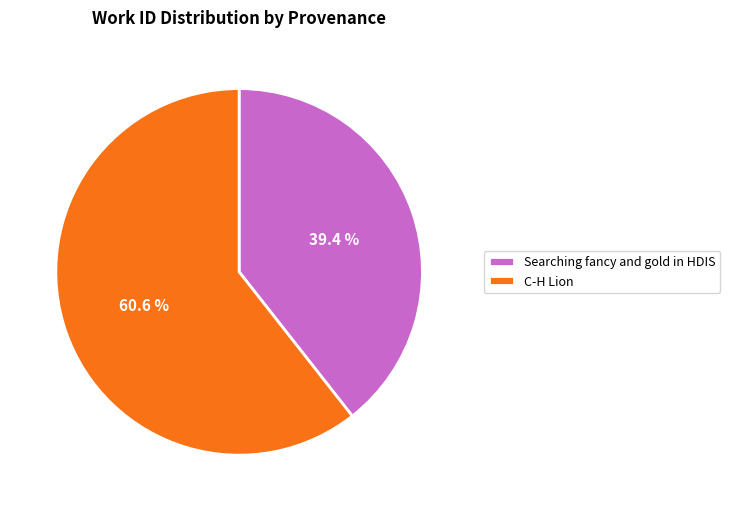

Is it true that Searching fancy and gold in HDIS is 49% of the pie?

False